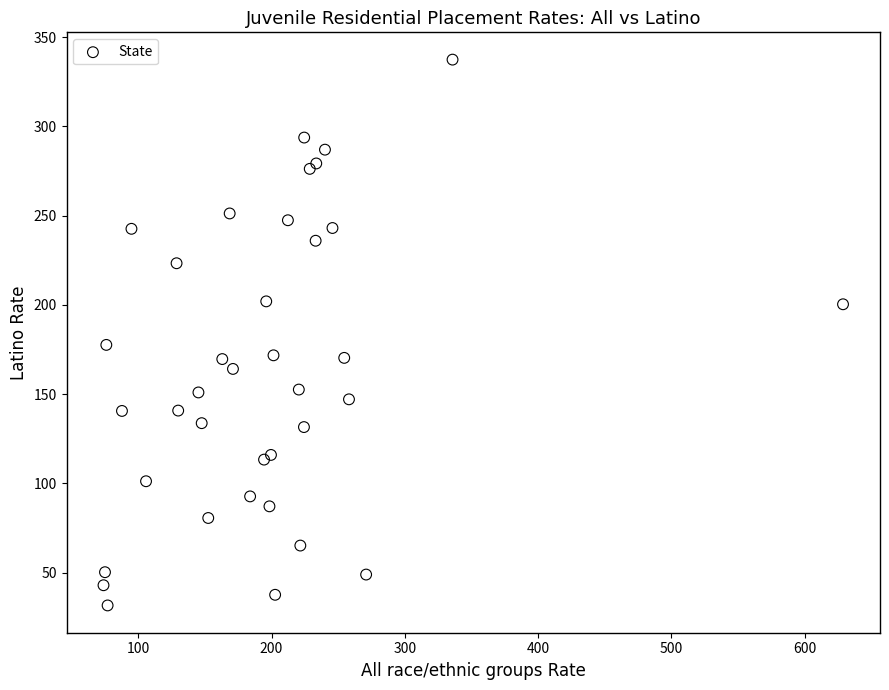

What Y value in the scatter plot is closest to 184?

177.5